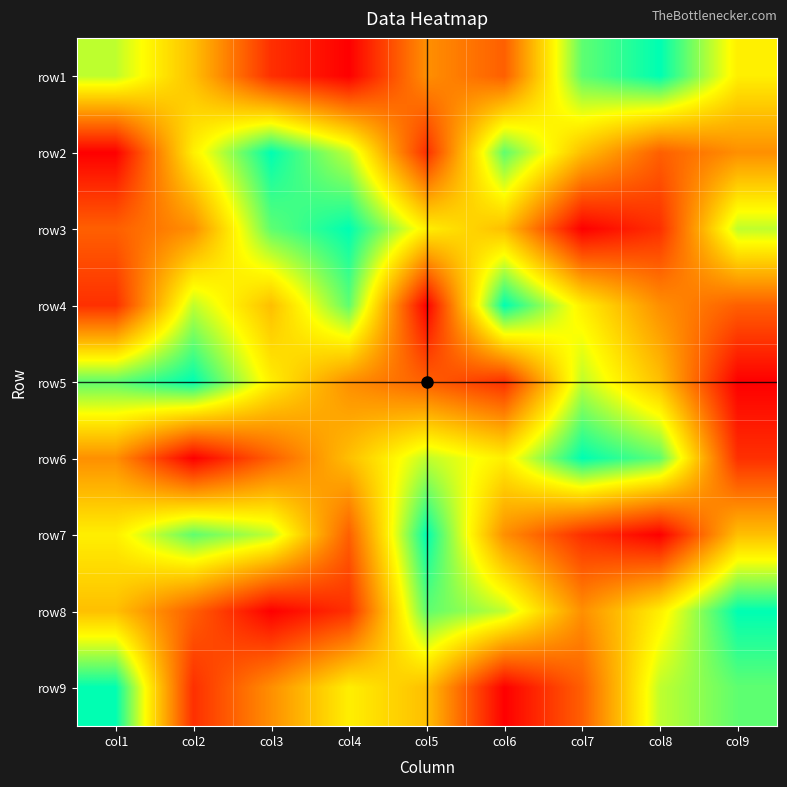

At which category is the sum across all series the highest?

col1